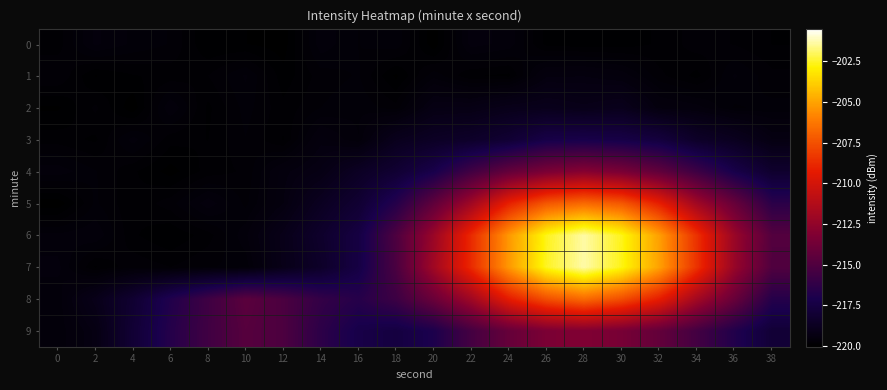

Which category has the highest value across all series?

28